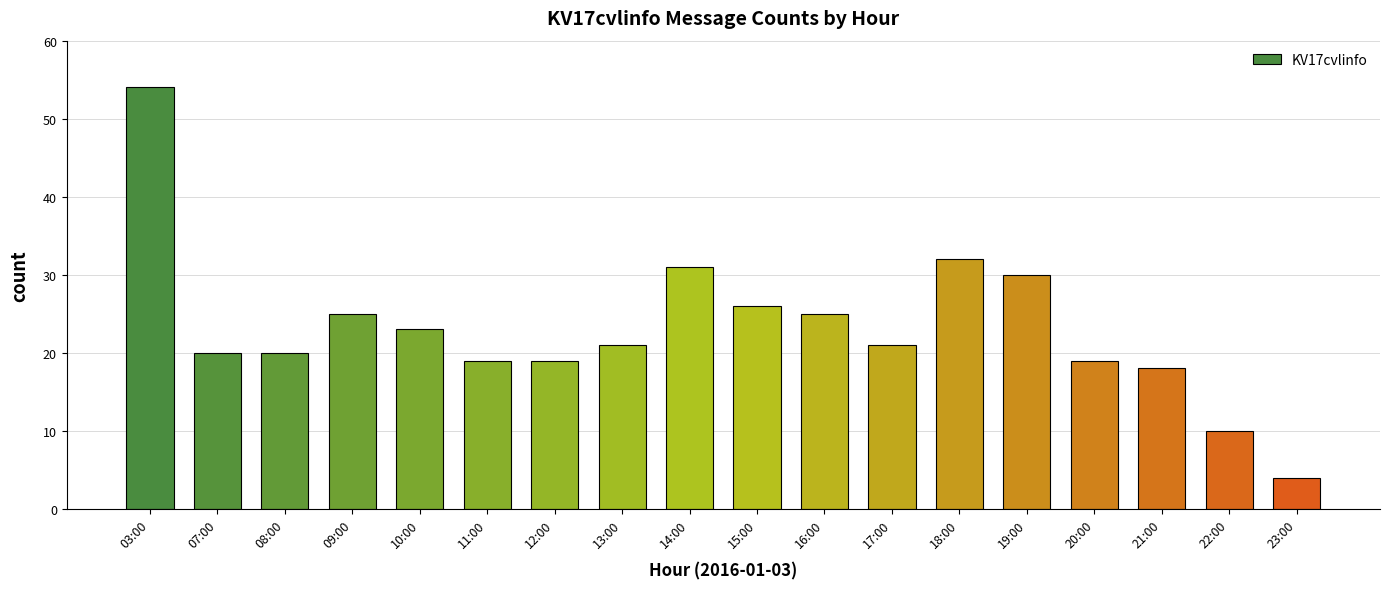

At which label does the data first exceed 21?

03:00